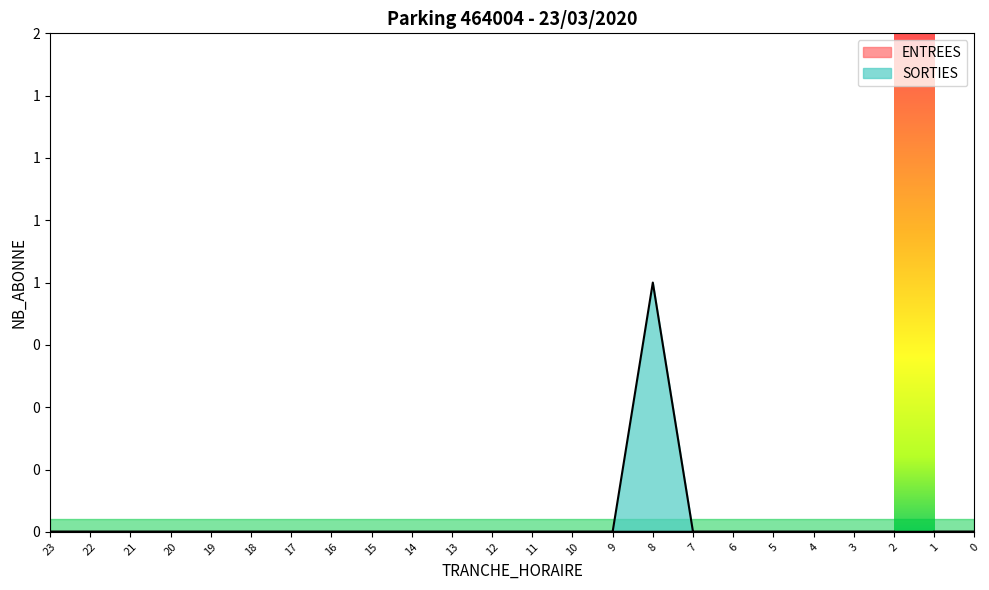

Between 10 and 7, which is larger?

10